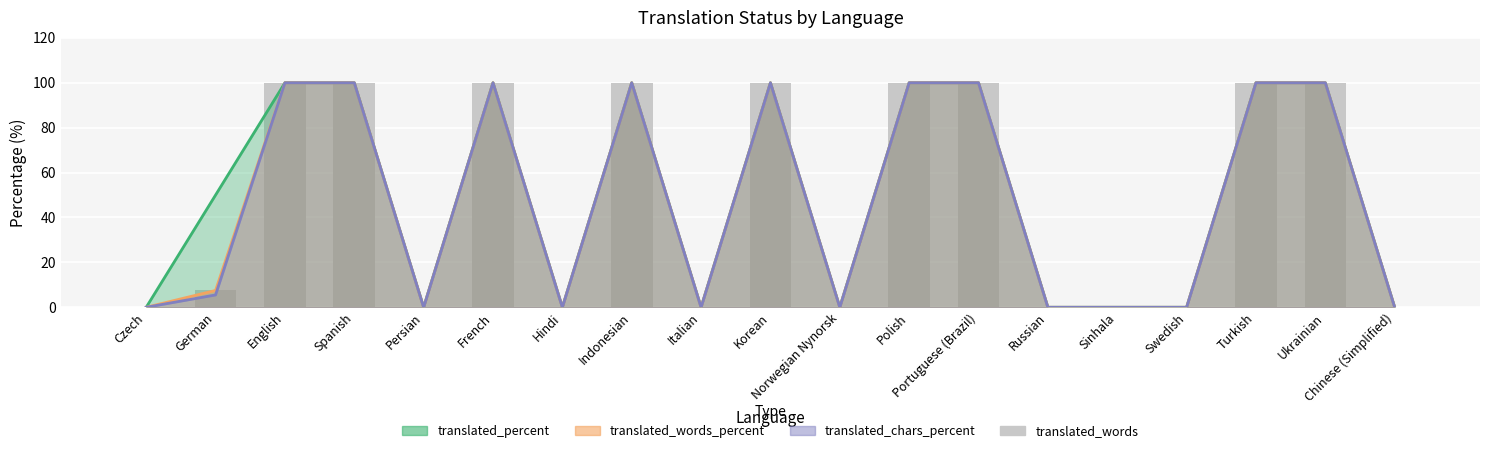

The value of translated_chars_percent at English is 100.0. True or false?

True